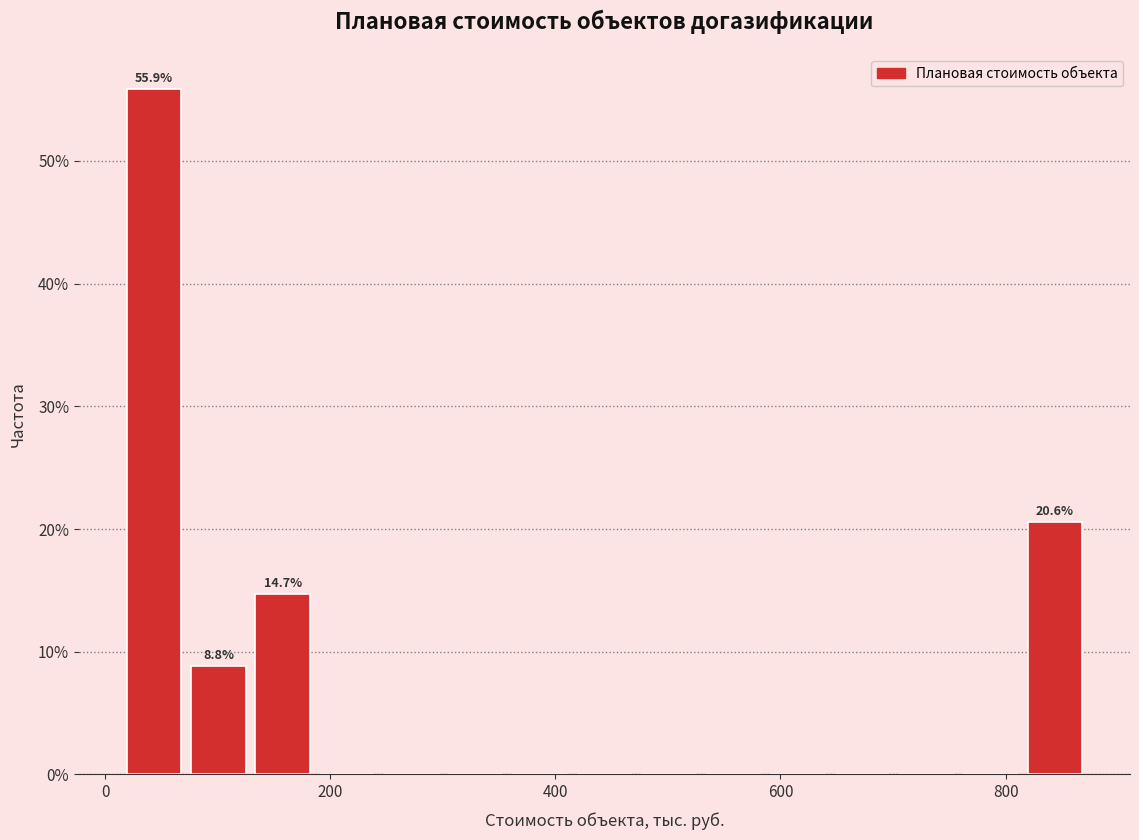

Around what value on the x-axis is the tallest bar? Give the approximate position of its centre, as read against the axis.

40